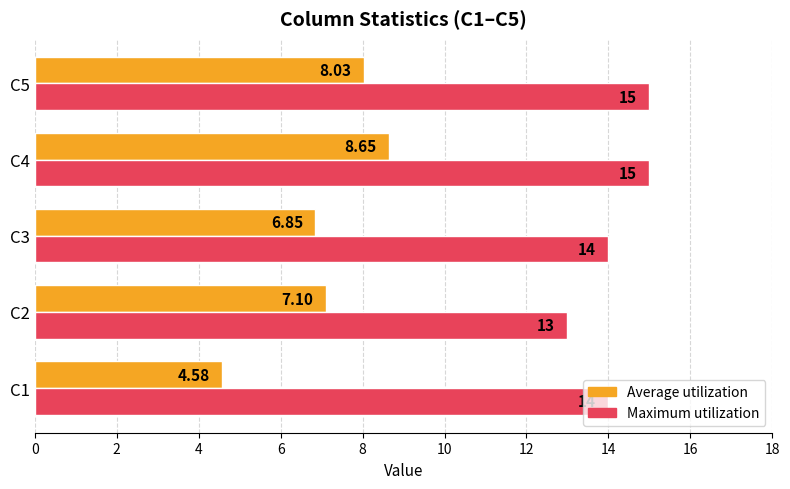

Which series has the widest spread of values?

Average utilization